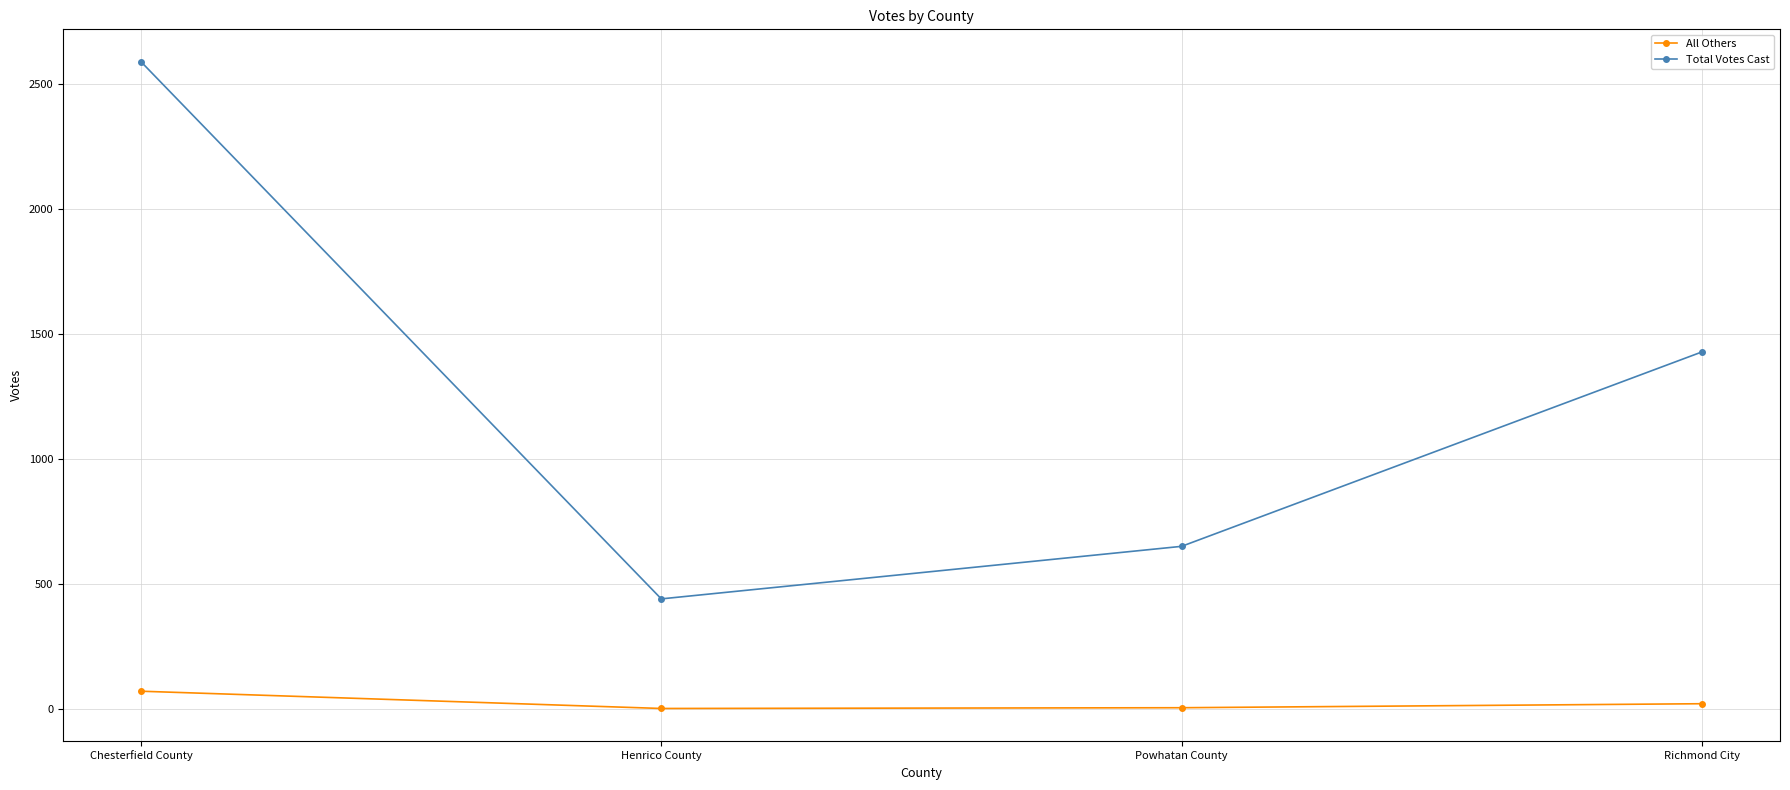

Rank the series by their average value, from lowest to highest.

All Others, Total Votes Cast